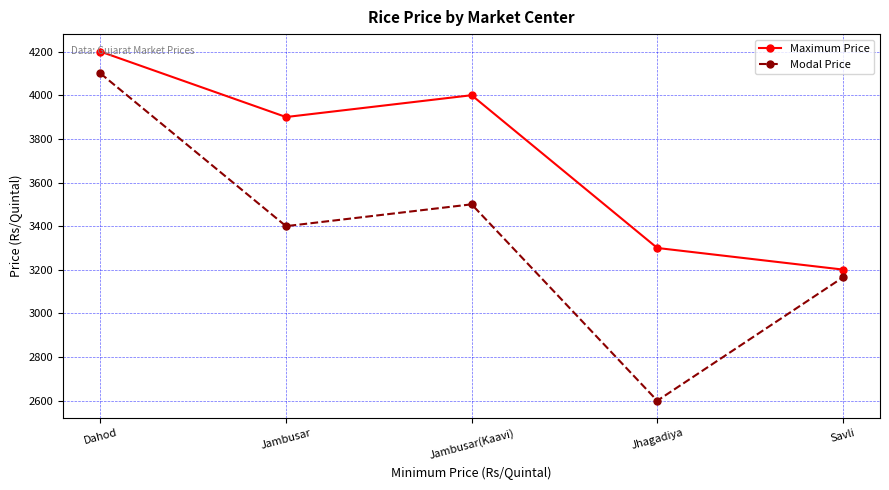

Reading right to left, transcribe all the data shown in this chart.

Maximum Price: Savli=3201	Jhagadiya=3300	Jambusar(Kaavi)=4000	Jambusar=3900	Dahod=4200
Modal Price: Savli=3165	Jhagadiya=2600	Jambusar(Kaavi)=3500	Jambusar=3400	Dahod=4100